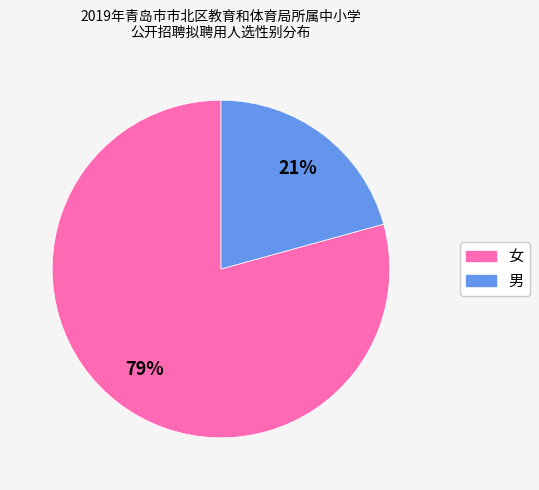

To the nearest percent, what portion does 女 represent?

79%